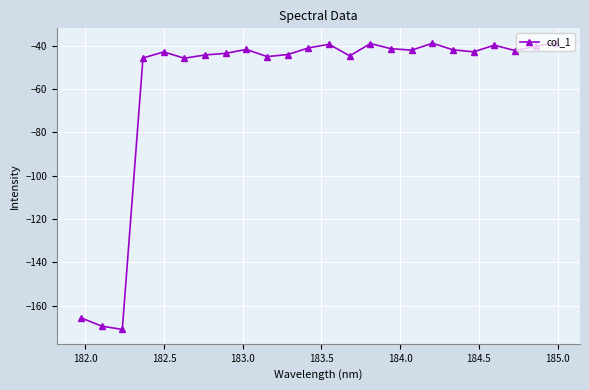

What is the value of the 1st point from the left?

-165.6